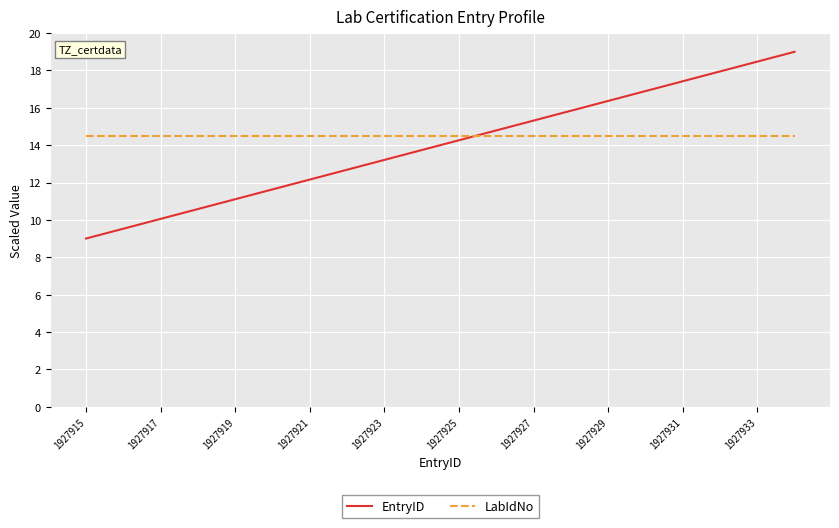

Rank the series by their maximum value, from highest to lowest.

EntryID, LabIdNo